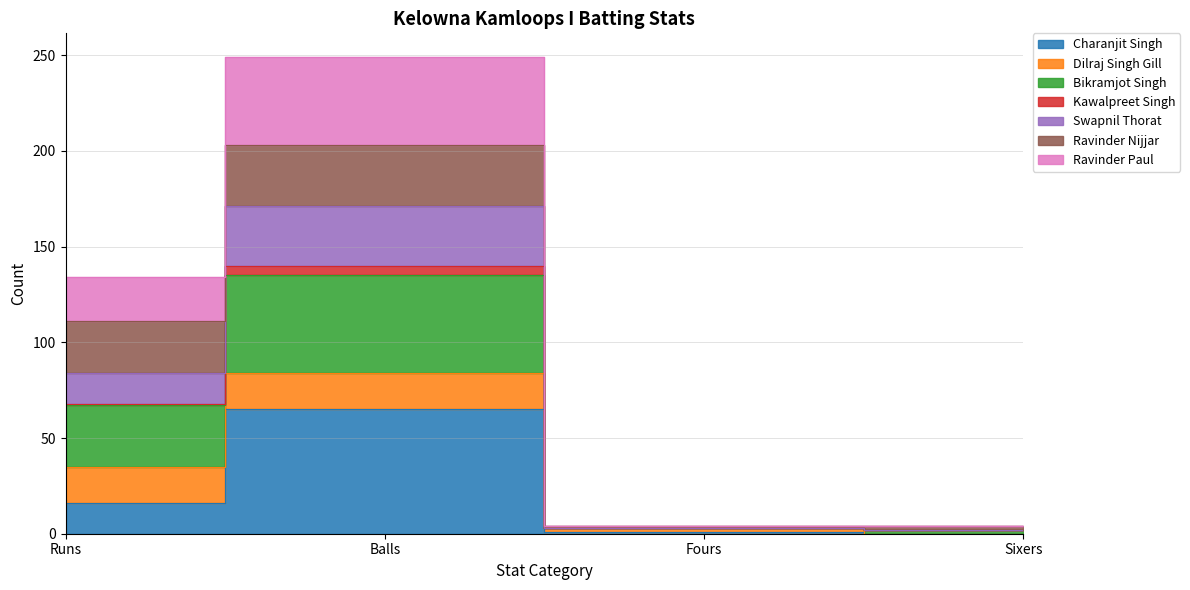

What position from the right is Runs?

4